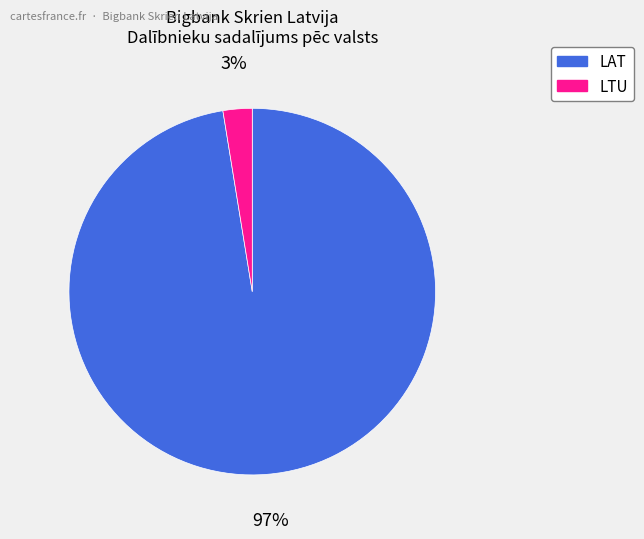

Is the sum of LAT and LTU greater than half?

Yes